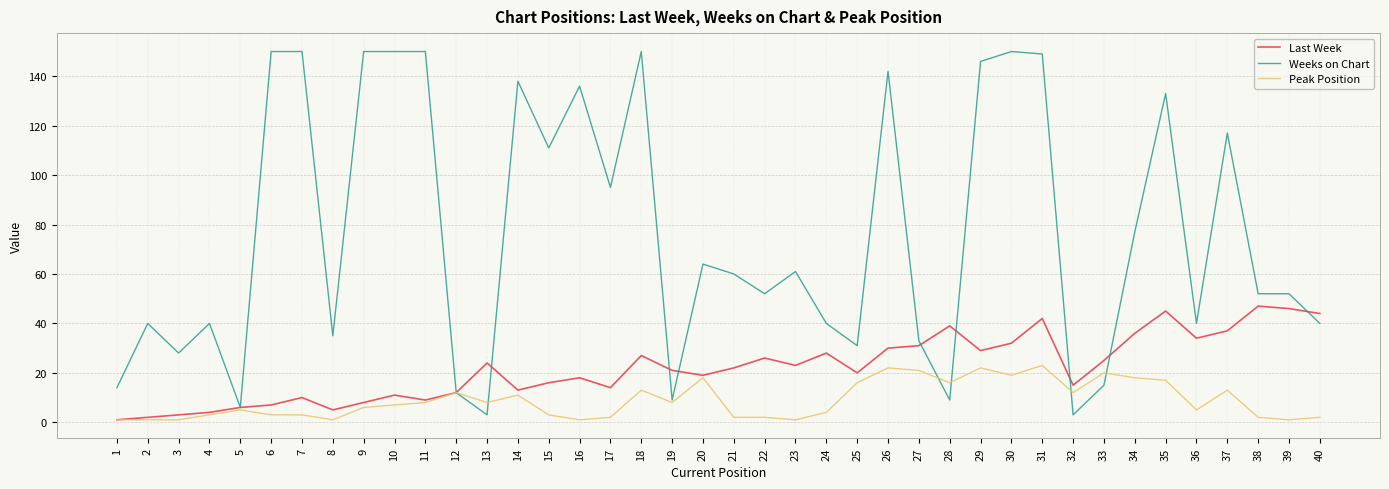

What is the greatest value displayed?

150